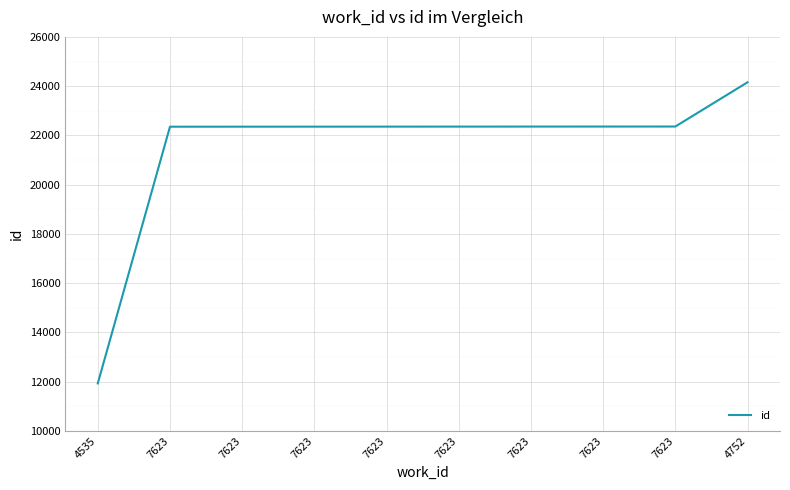

How many lines are shown in the chart?

1